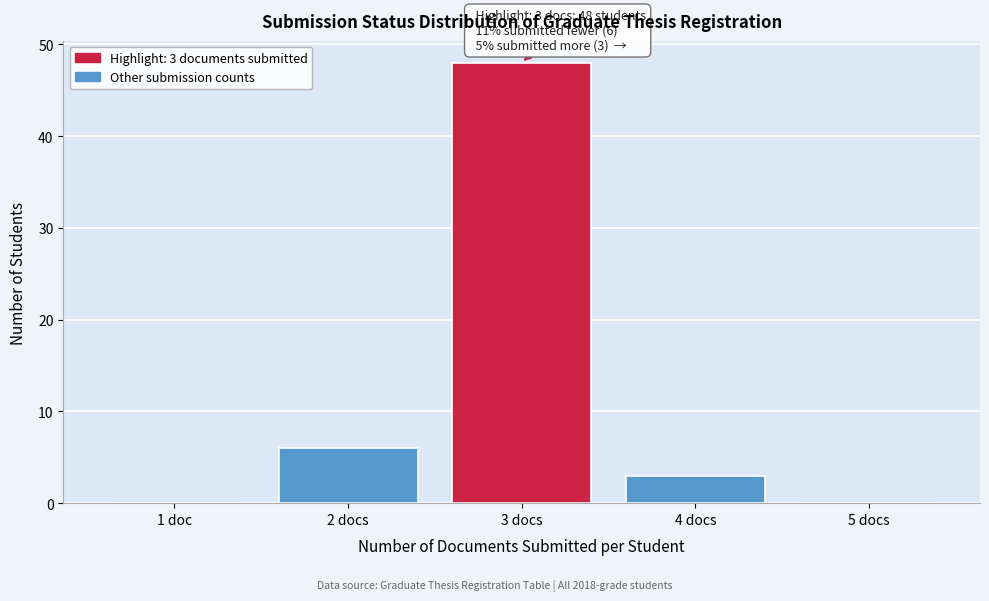

Reading right to left, what are all the values shown in this chart?

5 docs=0	4 docs=3	3 docs=48	2 docs=6	1 doc=0